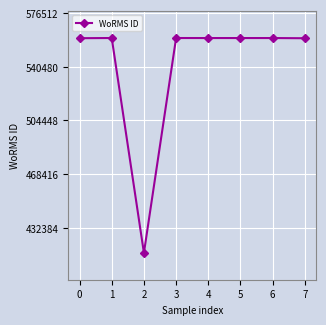

What is the average value?

541703